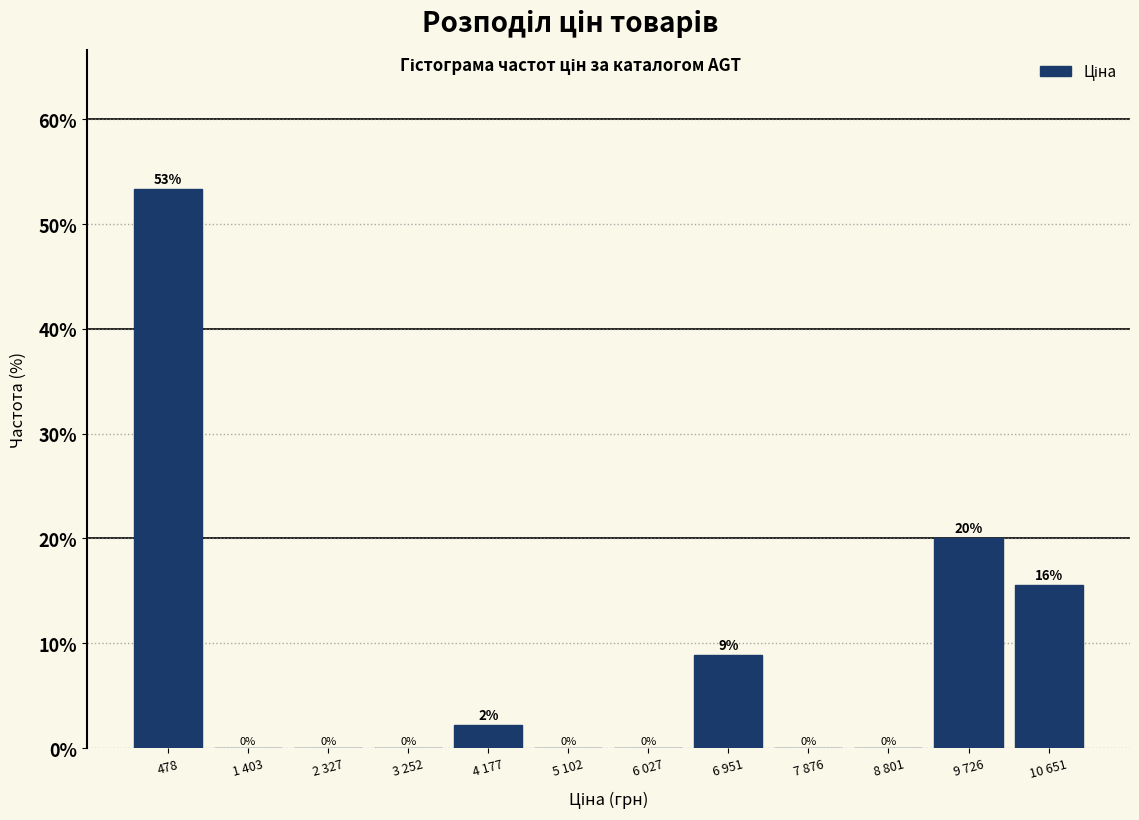

What is the approximate value at 478?

53.3